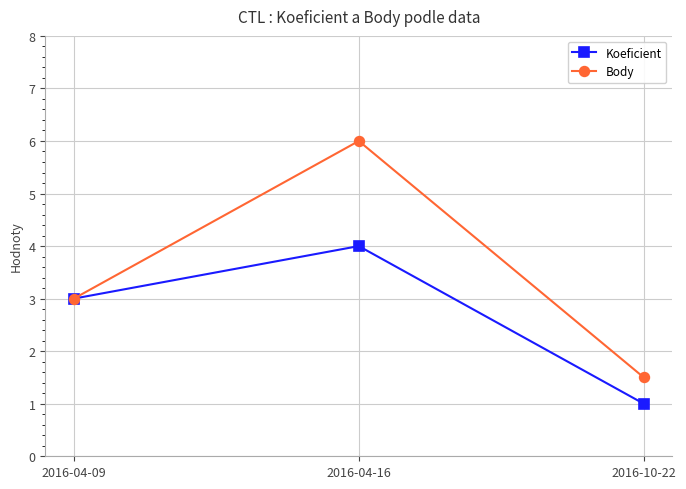

At which category is the sum across all series the highest?

2016-04-16